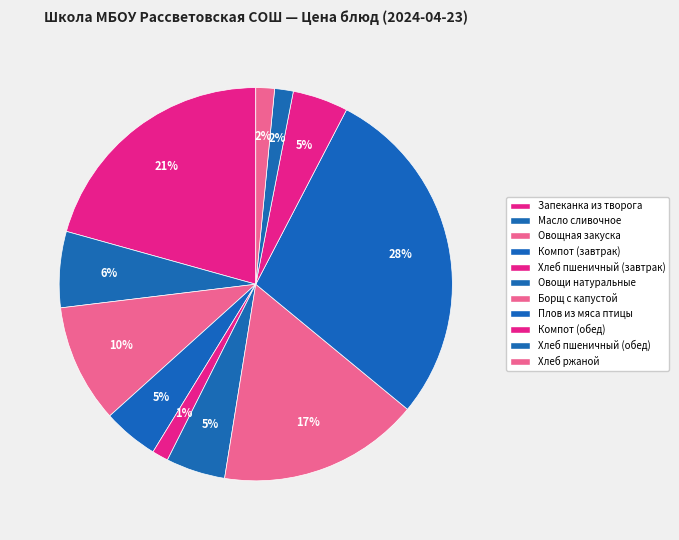

To the nearest percent, what is the combined percentage of Овощи натуральные and Компот (обед)?

9%